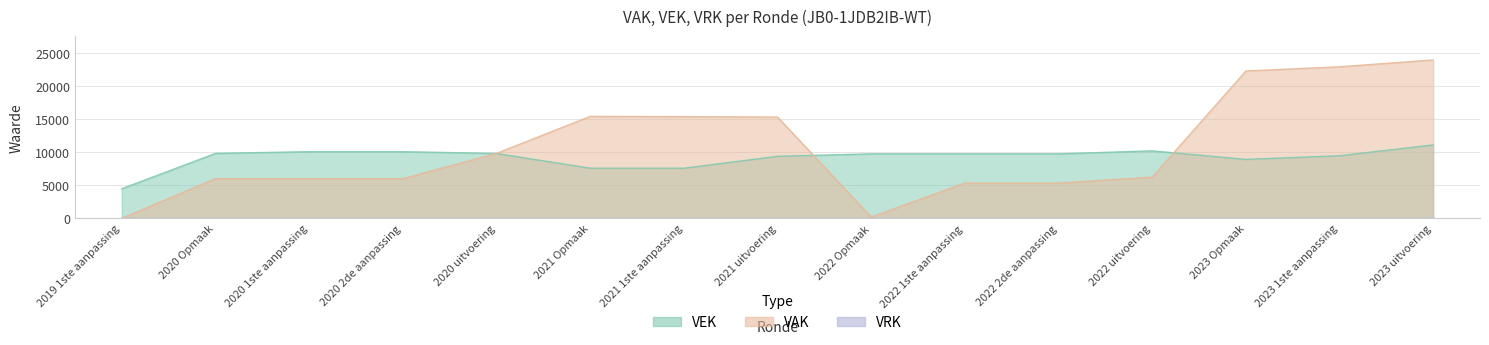

At which category does VAK reach its first local peak?

2021 Opmaak